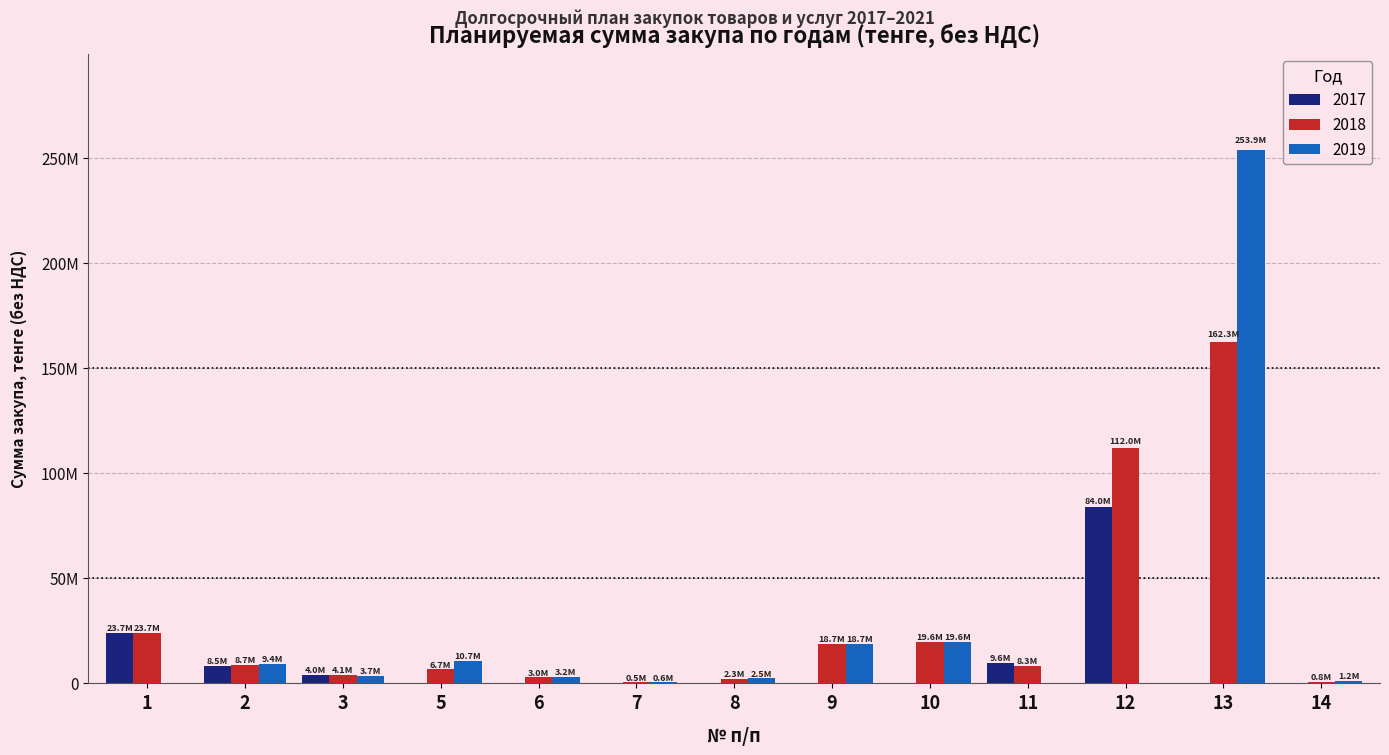

What is the average value of the 2019 series?

24887792.9